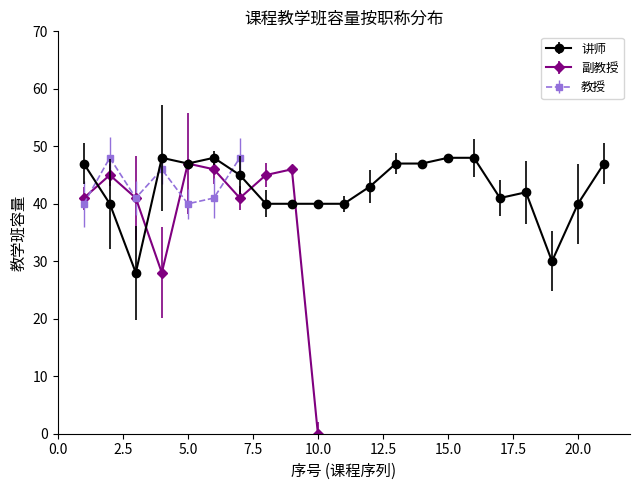

At which category does 教授 reach its first local valley?

3